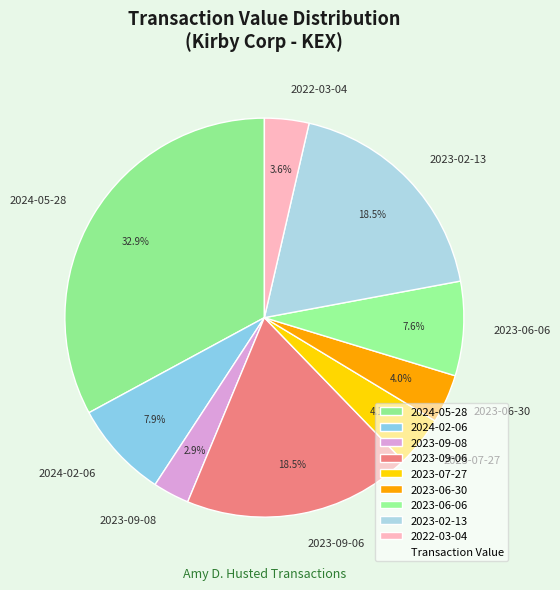

Count the number of slices in the pie.

9